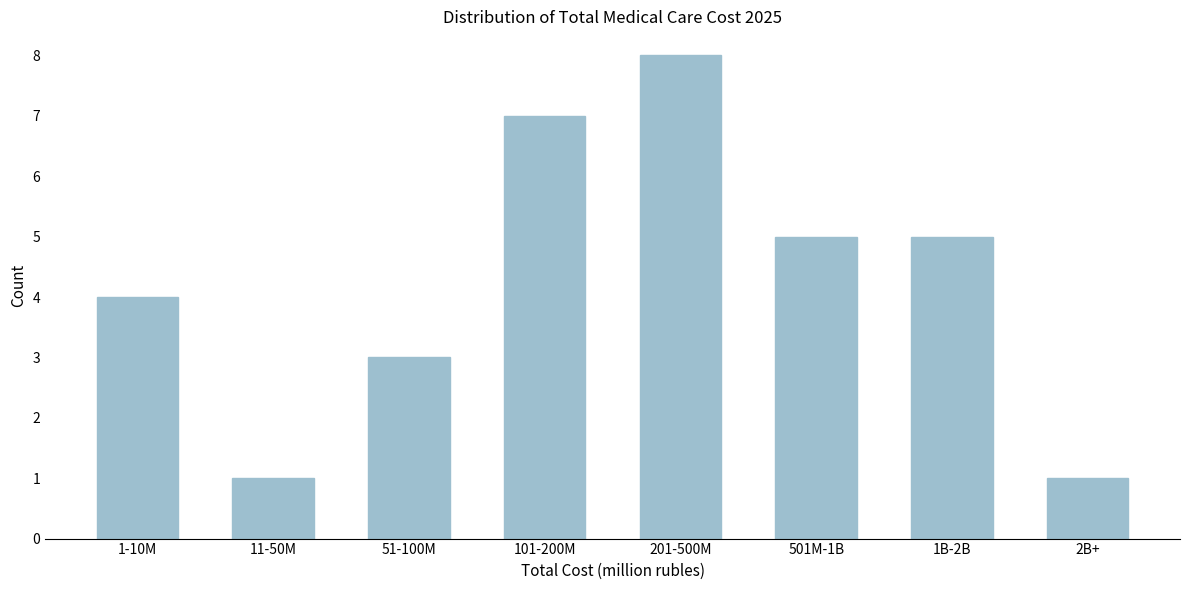

Reading left to right, transcribe all the data shown in this chart.

1-10M=4	11-50M=1	51-100M=3	101-200M=7	201-500M=8	501M-1B=5	1B-2B=5	2B+=1